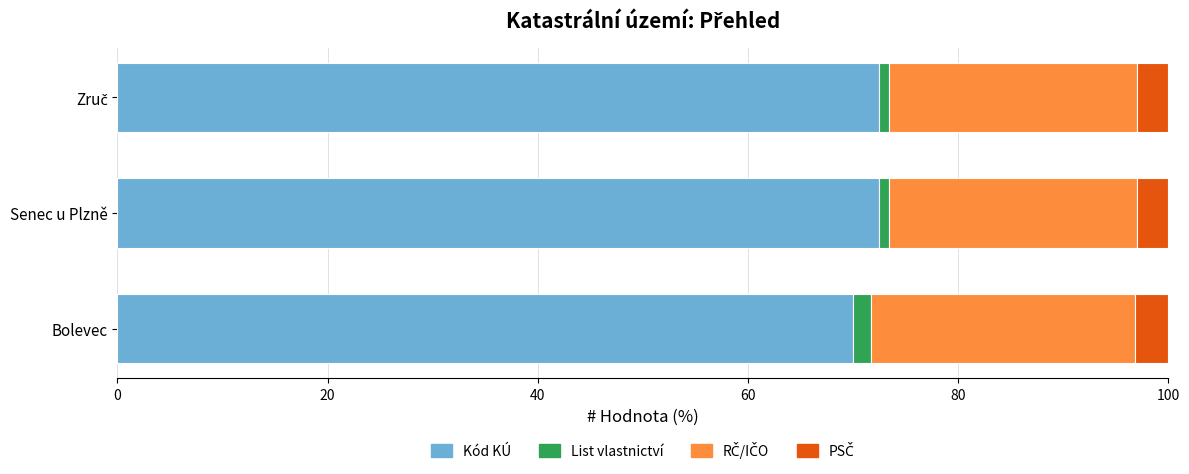

Is it true that Kód KÚ equals 45.1 at Bolevec?

False